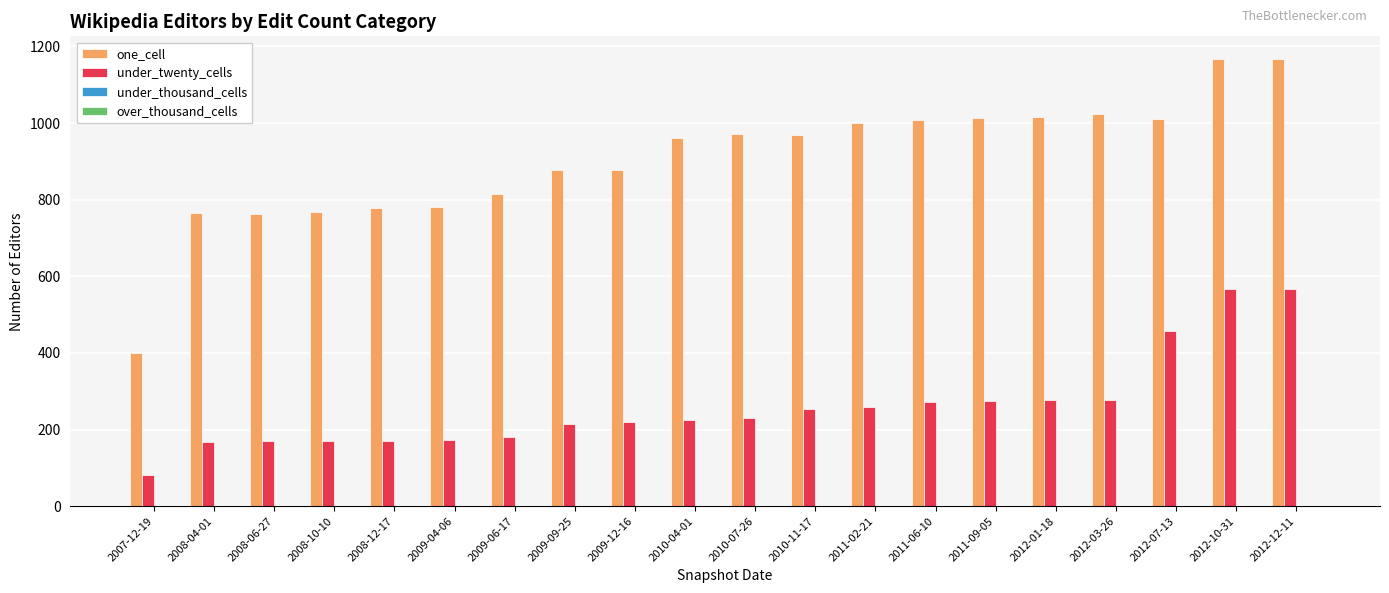

Between 2009-12-16 and 2012-10-31, which series saw the biggest shift?

under_twenty_cells